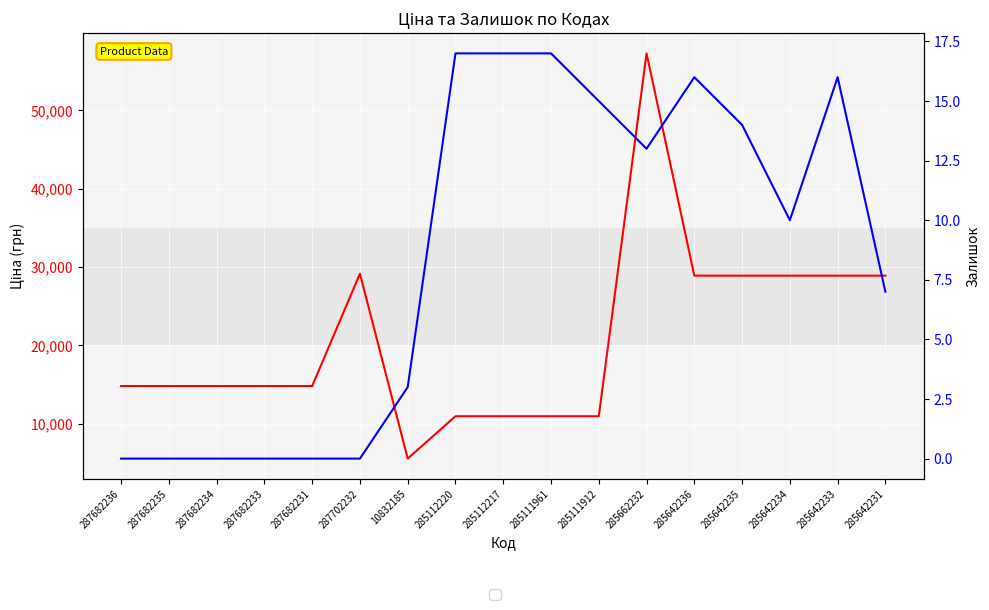

How many values in the Ціна series exceed 14817?

12